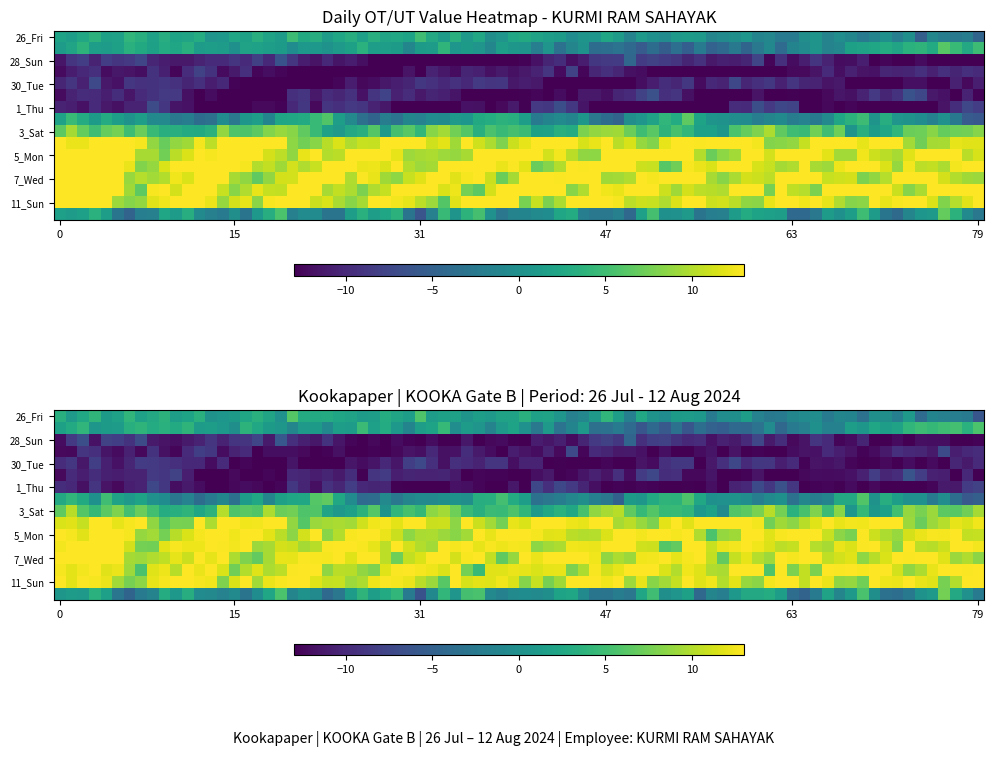

What is the minimum value shown in the chart?

-12.8